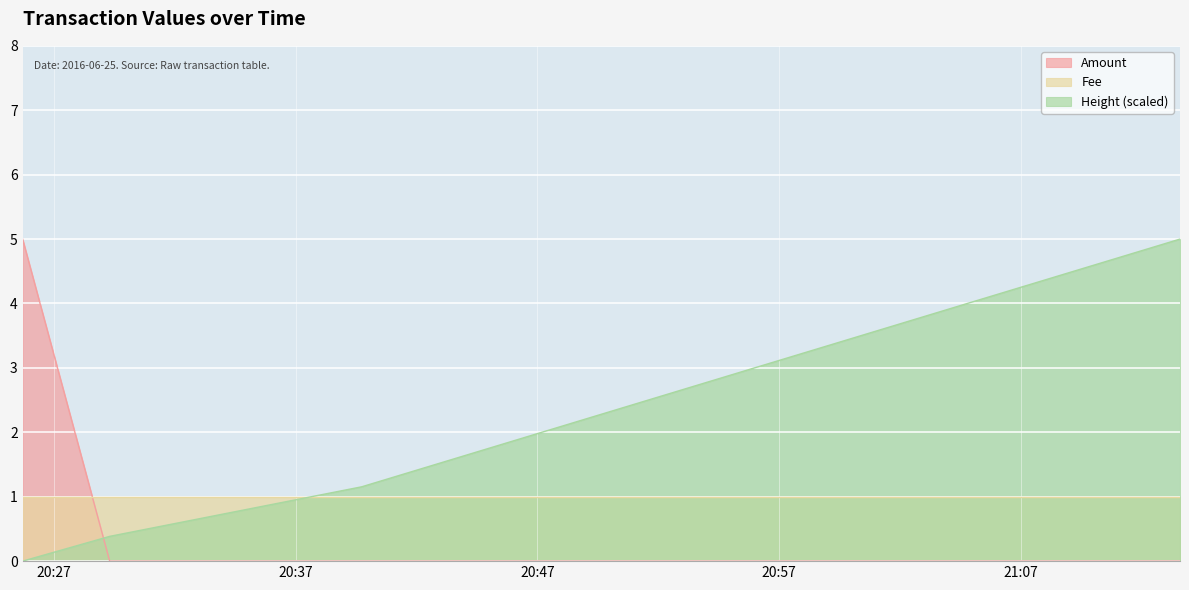

After their last crossing, which series has the higher values: Fee or Amount?

Fee